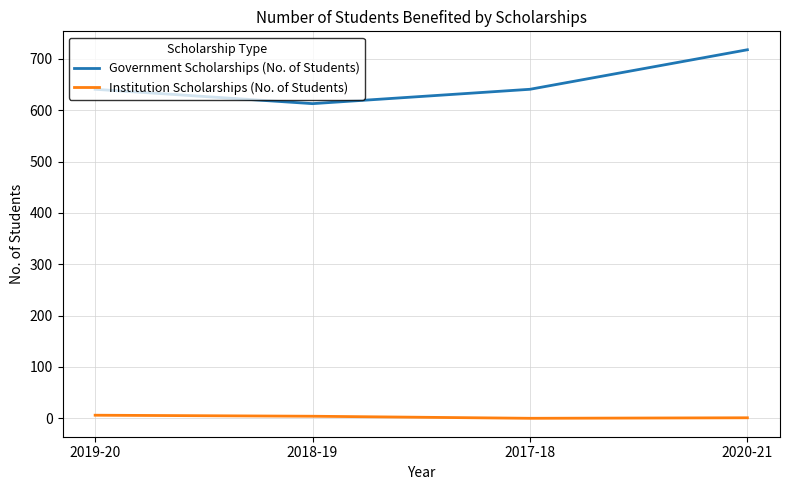

True or false: Government Scholarships (No. of Students) has a value of 613 at 2018-19.

True